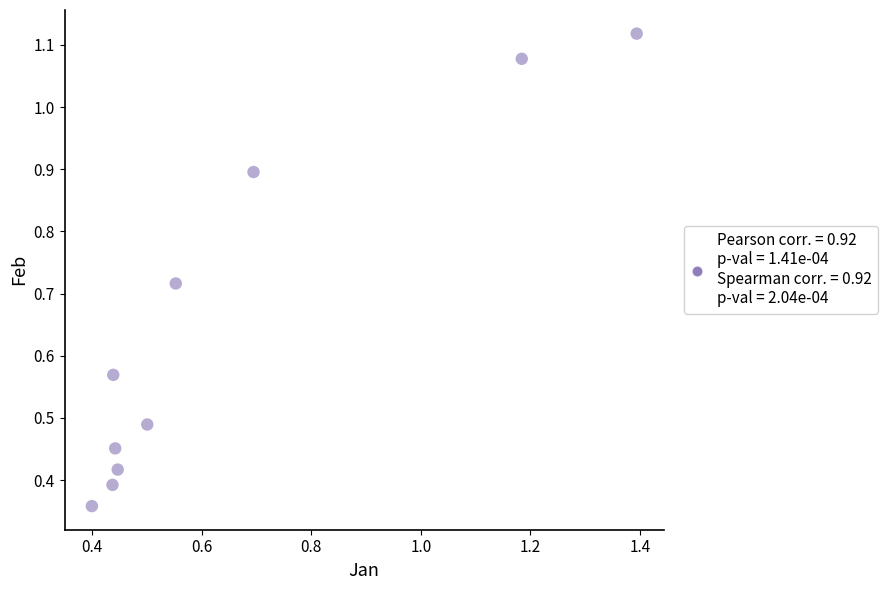

What is the range of Y values (max minus min)?

0.8